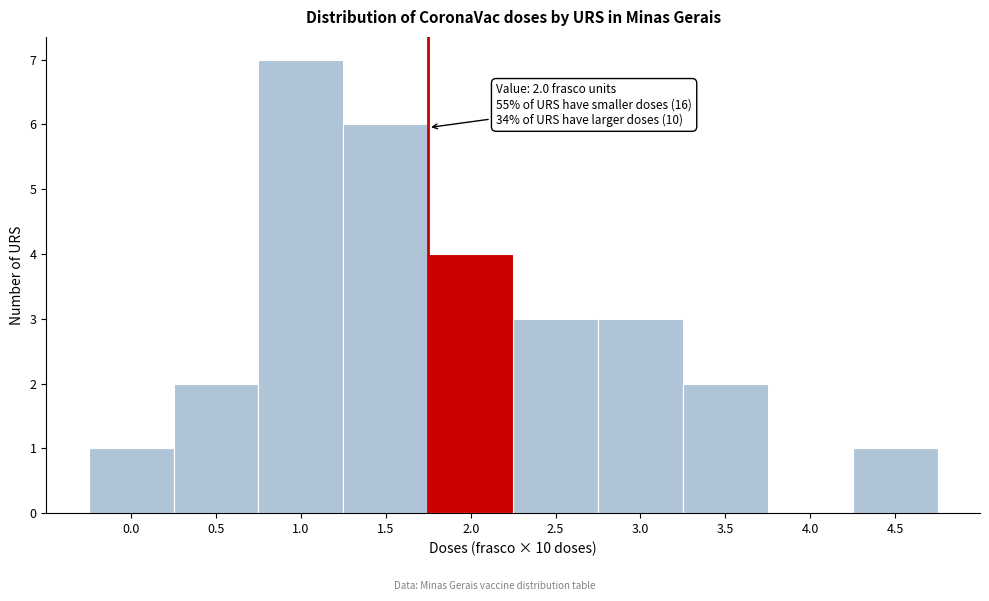

Reading left to right, extract all data points from this chart.

0.0=1	0.5=2	1.0=7	1.5=6	2.0=4	2.5=3	3.0=3	3.5=2	4.0=0	4.5=1